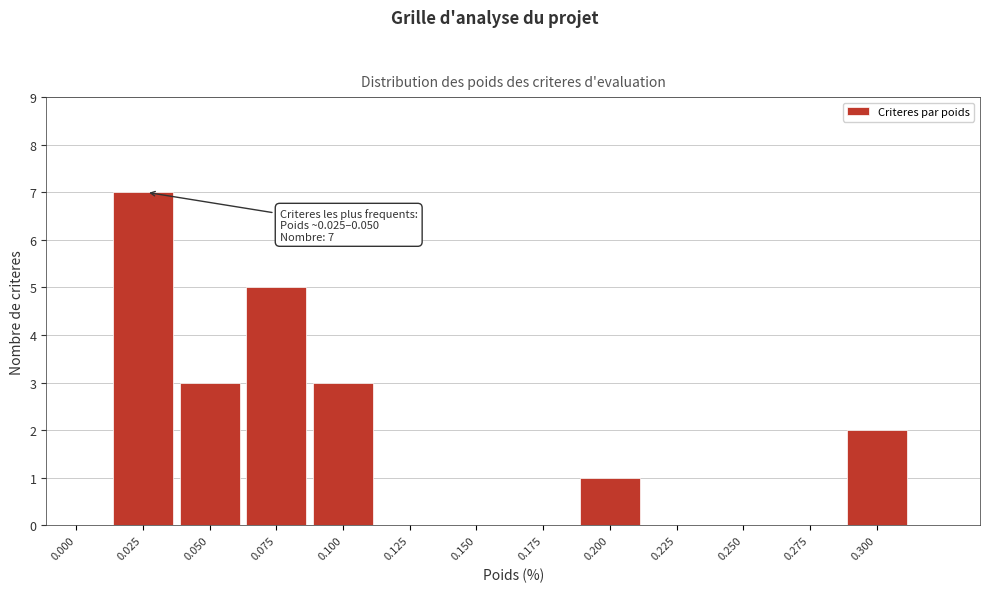

Reading left to right, what are all the values shown in this chart?

0.000=0	0.025=7	0.050=3	0.075=5	0.100=3	0.125=0	0.150=0	0.175=0	0.200=1	0.225=0	0.250=0	0.275=0	0.300=2